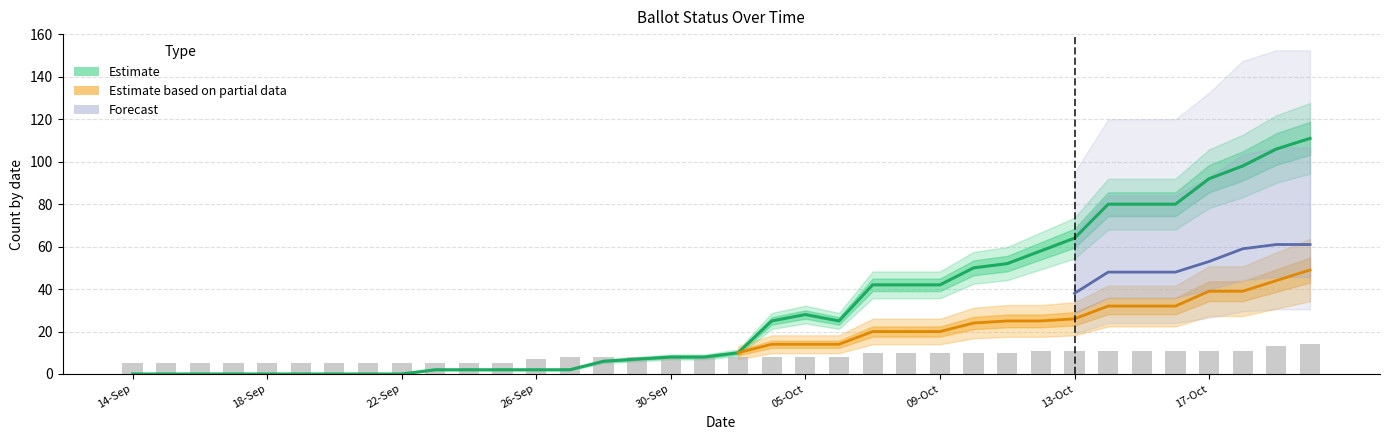

What is the difference between the DELETED values at 23-Sep and 10-Oct?

5